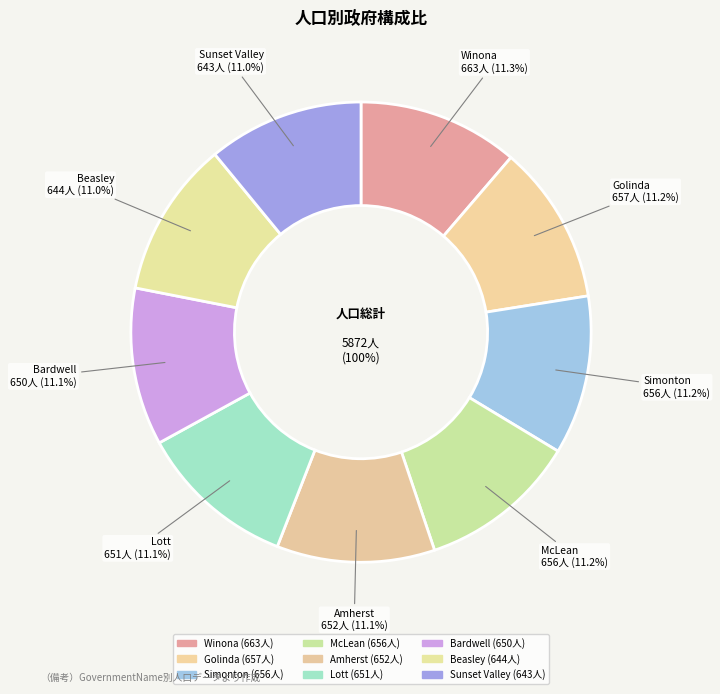

Does any single category account for the majority?

No